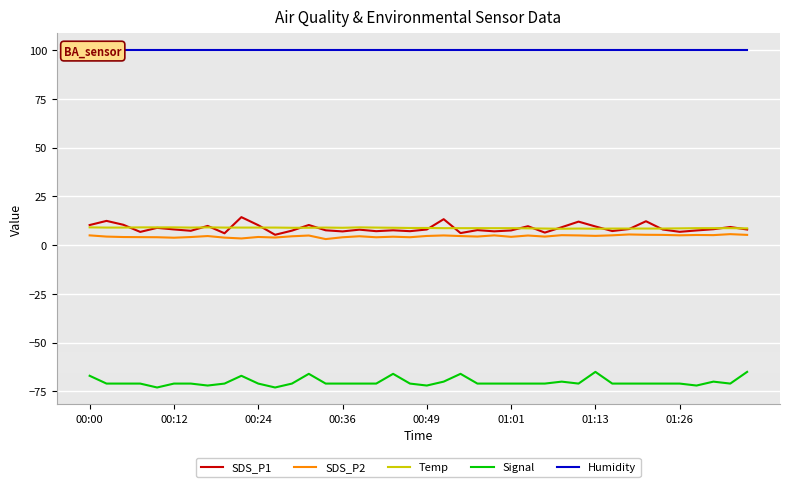

List the series in order of their peak value, lowest first.

Signal, SDS_P2, Temp, SDS_P1, Humidity